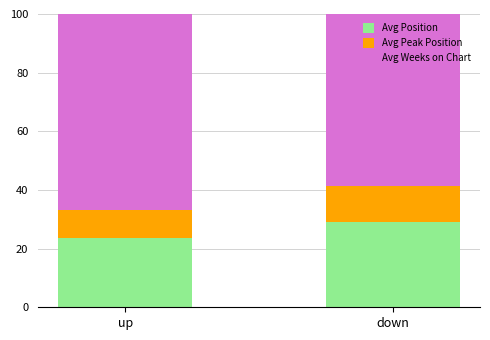

Reading left to right, extract all data points from this chart.

Avg Position: 23.5	29.0
Avg Peak Position: 9.7	12.2
Avg Weeks on Chart: 70.5	70.7